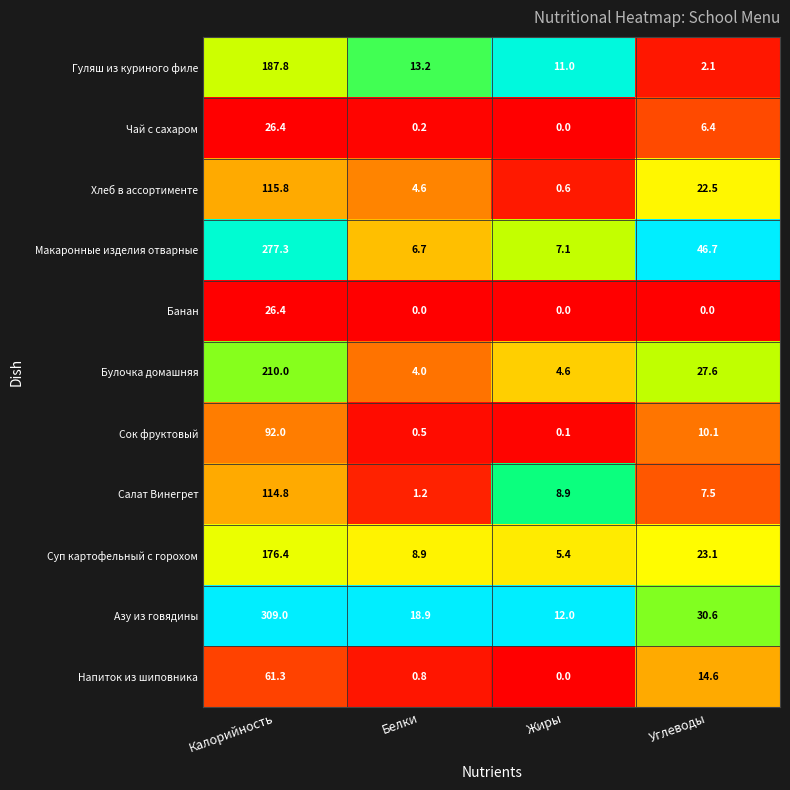

How many series are shown in this chart?

11